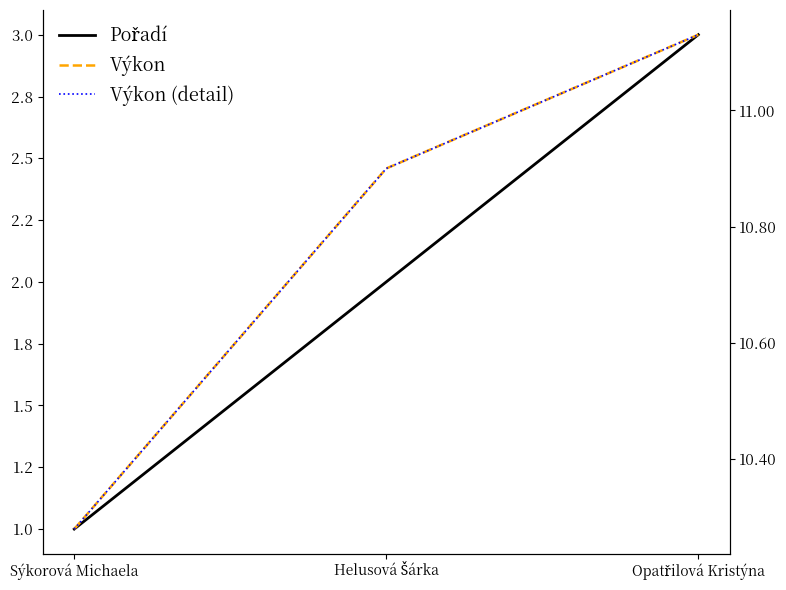

What is the label of the 1st point from the left?

Sýkorová Michaela